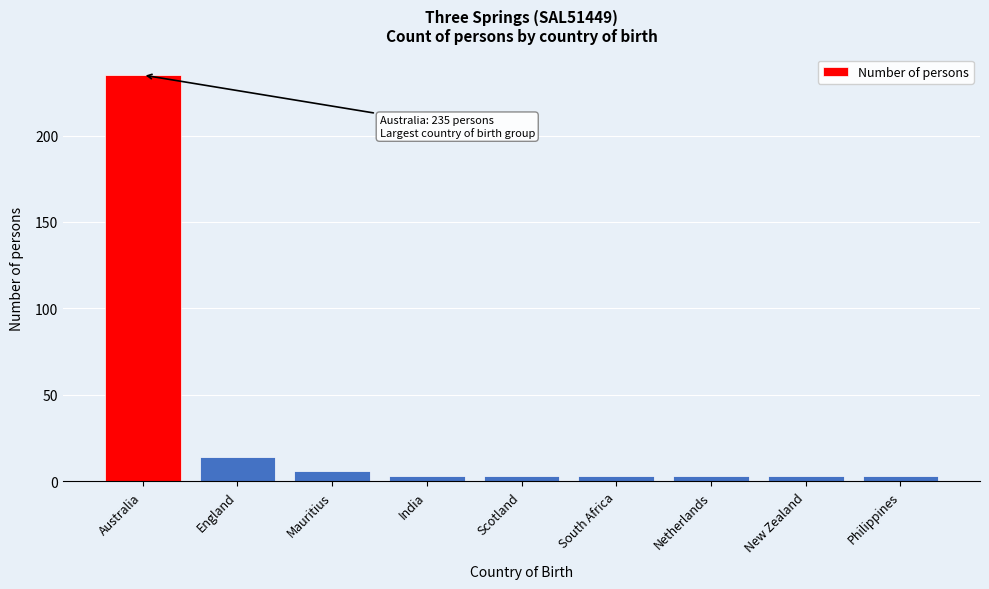

Reading right to left, list all the values displayed in this chart.

Philippines=3	New Zealand=3	Netherlands=3	South Africa=3	Scotland=3	India=3	Mauritius=6	England=14	Australia=235